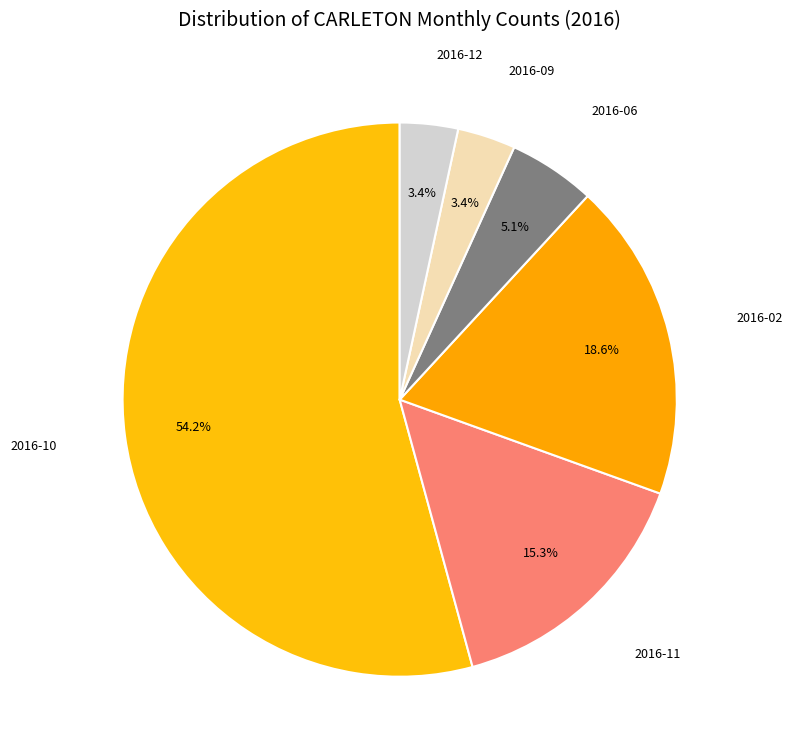

How many slices are in this pie chart?

6